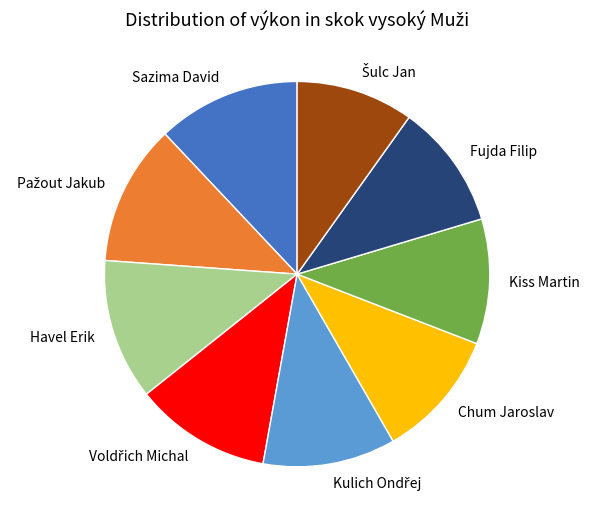

Is there any slice that represents more than half of the pie?

No